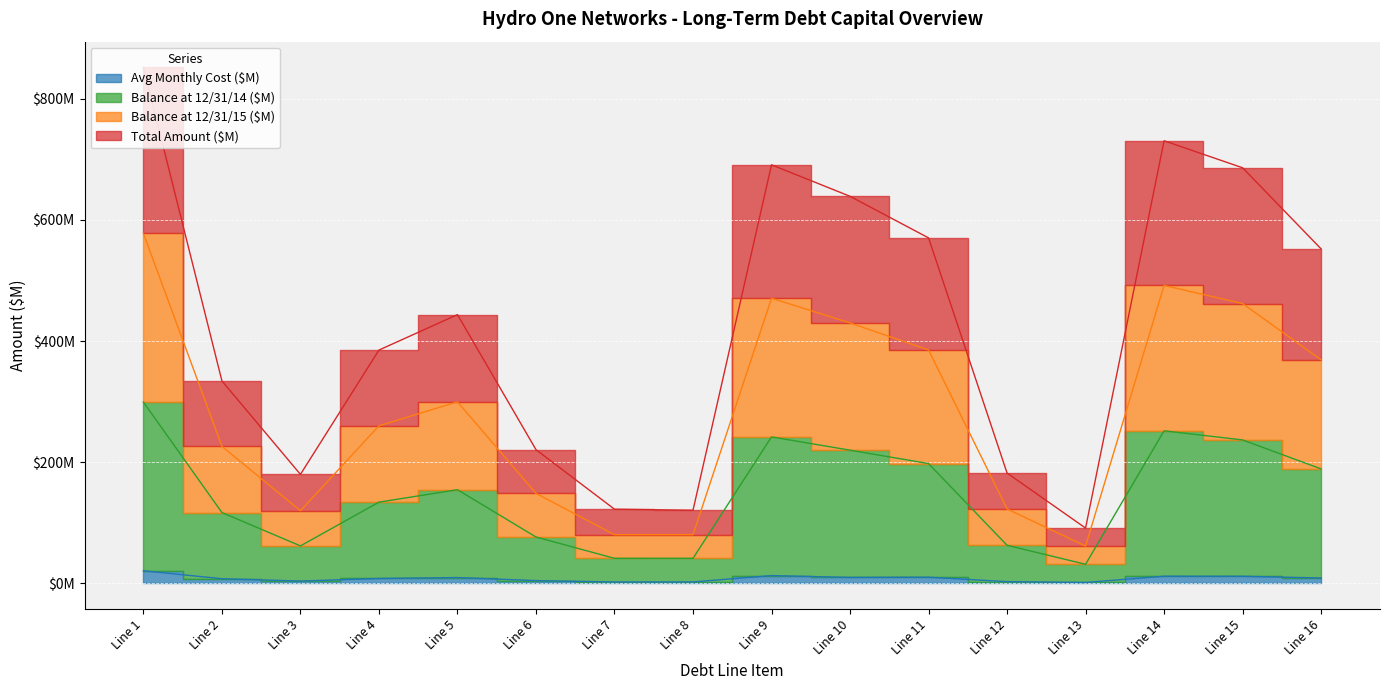

True or false: Avg Monthly Cost ($M) and Balance at 12/31/15 ($M) intersect in this chart.

False